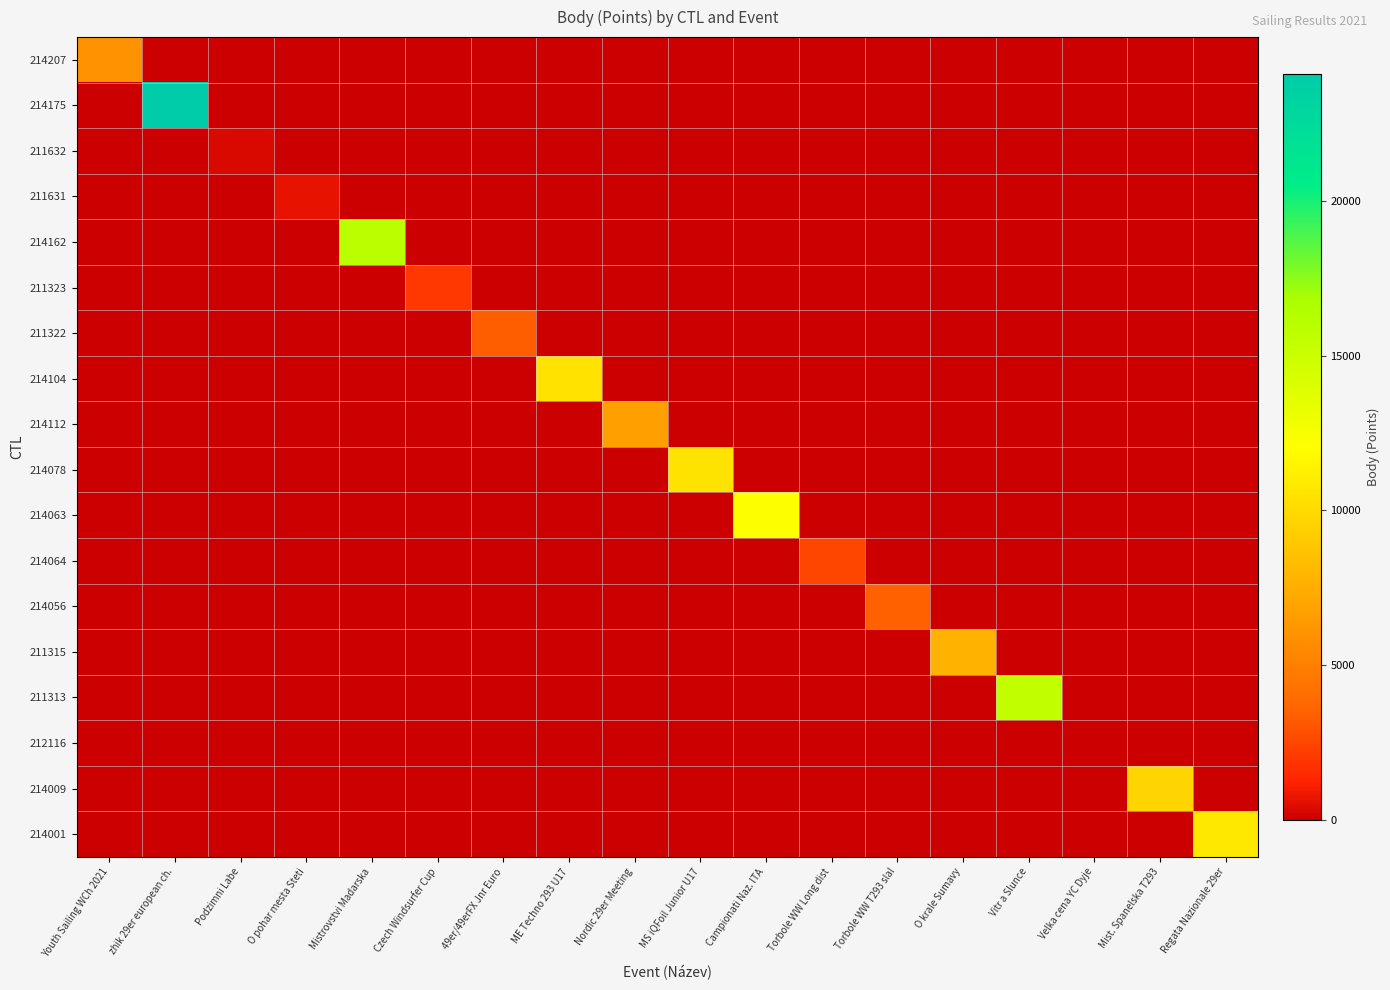

Reading right to left, extract all data points from this chart.

214207: Regata Nazionale 29er=0	Mist. Spanelska T293=0	Velka cena YC Dyje=0	Vitr a Slunce=0	O krale Sumavy=0	Torbole WW T293 slal=0	Torbole WW Long dist=0	Campionati Naz. ITA=0	MS iQFoil Junior U17=0	Nordic 29er Meeting=0	ME Techno 293 U17=0	49er/49erFX Jnr Euro=0	Czech Windsurfer Cup=0	Mistrovstvi Madarska=0	O pohar mesta Steti=0	Podzimni Labe=0	zhik 29er european ch.=0	Youth Sailing WCh 2021=6018
214175: Regata Nazionale 29er=0	Mist. Spanelska T293=0	Velka cena YC Dyje=0	Vitr a Slunce=0	O krale Sumavy=0	Torbole WW T293 slal=0	Torbole WW Long dist=0	Campionati Naz. ITA=0	MS iQFoil Junior U17=0	Nordic 29er Meeting=0	ME Techno 293 U17=0	49er/49erFX Jnr Euro=0	Czech Windsurfer Cup=0	Mistrovstvi Madarska=0	O pohar mesta Steti=0	Podzimni Labe=0	zhik 29er european ch.=24098	Youth Sailing WCh 2021=0
211632: Regata Nazionale 29er=0	Mist. Spanelska T293=0	Velka cena YC Dyje=0	Vitr a Slunce=0	O krale Sumavy=0	Torbole WW T293 slal=0	Torbole WW Long dist=0	Campionati Naz. ITA=0	MS iQFoil Junior U17=0	Nordic 29er Meeting=0	ME Techno 293 U17=0	49er/49erFX Jnr Euro=0	Czech Windsurfer Cup=0	Mistrovstvi Madarska=0	O pohar mesta Steti=0	Podzimni Labe=336	zhik 29er european ch.=0	Youth Sailing WCh 2021=0
211631: Regata Nazionale 29er=0	Mist. Spanelska T293=0	Velka cena YC Dyje=0	Vitr a Slunce=0	O krale Sumavy=0	Torbole WW T293 slal=0	Torbole WW Long dist=0	Campionati Naz. ITA=0	MS iQFoil Junior U17=0	Nordic 29er Meeting=0	ME Techno 293 U17=0	49er/49erFX Jnr Euro=0	Czech Windsurfer Cup=0	Mistrovstvi Madarska=0	O pohar mesta Steti=688	Podzimni Labe=0	zhik 29er european ch.=0	Youth Sailing WCh 2021=0
214162: Regata Nazionale 29er=0	Mist. Spanelska T293=0	Velka cena YC Dyje=0	Vitr a Slunce=0	O krale Sumavy=0	Torbole WW T293 slal=0	Torbole WW Long dist=0	Campionati Naz. ITA=0	MS iQFoil Junior U17=0	Nordic 29er Meeting=0	ME Techno 293 U17=0	49er/49erFX Jnr Euro=0	Czech Windsurfer Cup=0	Mistrovstvi Madarska=15977	O pohar mesta Steti=0	Podzimni Labe=0	zhik 29er european ch.=0	Youth Sailing WCh 2021=0
211323: Regata Nazionale 29er=0	Mist. Spanelska T293=0	Velka cena YC Dyje=0	Vitr a Slunce=0	O krale Sumavy=0	Torbole WW T293 slal=0	Torbole WW Long dist=0	Campionati Naz. ITA=0	MS iQFoil Junior U17=0	Nordic 29er Meeting=0	ME Techno 293 U17=0	49er/49erFX Jnr Euro=0	Czech Windsurfer Cup=1988	Mistrovstvi Madarska=0	O pohar mesta Steti=0	Podzimni Labe=0	zhik 29er european ch.=0	Youth Sailing WCh 2021=0
211322: Regata Nazionale 29er=0	Mist. Spanelska T293=0	Velka cena YC Dyje=0	Vitr a Slunce=0	O krale Sumavy=0	Torbole WW T293 slal=0	Torbole WW Long dist=0	Campionati Naz. ITA=0	MS iQFoil Junior U17=0	Nordic 29er Meeting=0	ME Techno 293 U17=0	49er/49erFX Jnr Euro=3387	Czech Windsurfer Cup=0	Mistrovstvi Madarska=0	O pohar mesta Steti=0	Podzimni Labe=0	zhik 29er european ch.=0	Youth Sailing WCh 2021=0
214104: Regata Nazionale 29er=0	Mist. Spanelska T293=0	Velka cena YC Dyje=0	Vitr a Slunce=0	O krale Sumavy=0	Torbole WW T293 slal=0	Torbole WW Long dist=0	Campionati Naz. ITA=0	MS iQFoil Junior U17=0	Nordic 29er Meeting=0	ME Techno 293 U17=10406	49er/49erFX Jnr Euro=0	Czech Windsurfer Cup=0	Mistrovstvi Madarska=0	O pohar mesta Steti=0	Podzimni Labe=0	zhik 29er european ch.=0	Youth Sailing WCh 2021=0
214112: Regata Nazionale 29er=0	Mist. Spanelska T293=0	Velka cena YC Dyje=0	Vitr a Slunce=0	O krale Sumavy=0	Torbole WW T293 slal=0	Torbole WW Long dist=0	Campionati Naz. ITA=0	MS iQFoil Junior U17=0	Nordic 29er Meeting=6683	ME Techno 293 U17=0	49er/49erFX Jnr Euro=0	Czech Windsurfer Cup=0	Mistrovstvi Madarska=0	O pohar mesta Steti=0	Podzimni Labe=0	zhik 29er european ch.=0	Youth Sailing WCh 2021=0
214078: Regata Nazionale 29er=0	Mist. Spanelska T293=0	Velka cena YC Dyje=0	Vitr a Slunce=0	O krale Sumavy=0	Torbole WW T293 slal=0	Torbole WW Long dist=0	Campionati Naz. ITA=0	MS iQFoil Junior U17=10511	Nordic 29er Meeting=0	ME Techno 293 U17=0	49er/49erFX Jnr Euro=0	Czech Windsurfer Cup=0	Mistrovstvi Madarska=0	O pohar mesta Steti=0	Podzimni Labe=0	zhik 29er european ch.=0	Youth Sailing WCh 2021=0
214063: Regata Nazionale 29er=0	Mist. Spanelska T293=0	Velka cena YC Dyje=0	Vitr a Slunce=0	O krale Sumavy=0	Torbole WW T293 slal=0	Torbole WW Long dist=0	Campionati Naz. ITA=12114	MS iQFoil Junior U17=0	Nordic 29er Meeting=0	ME Techno 293 U17=0	49er/49erFX Jnr Euro=0	Czech Windsurfer Cup=0	Mistrovstvi Madarska=0	O pohar mesta Steti=0	Podzimni Labe=0	zhik 29er european ch.=0	Youth Sailing WCh 2021=0
214064: Regata Nazionale 29er=0	Mist. Spanelska T293=0	Velka cena YC Dyje=0	Vitr a Slunce=0	O krale Sumavy=0	Torbole WW T293 slal=0	Torbole WW Long dist=2522	Campionati Naz. ITA=0	MS iQFoil Junior U17=0	Nordic 29er Meeting=0	ME Techno 293 U17=0	49er/49erFX Jnr Euro=0	Czech Windsurfer Cup=0	Mistrovstvi Madarska=0	O pohar mesta Steti=0	Podzimni Labe=0	zhik 29er european ch.=0	Youth Sailing WCh 2021=0
214056: Regata Nazionale 29er=0	Mist. Spanelska T293=0	Velka cena YC Dyje=0	Vitr a Slunce=0	O krale Sumavy=0	Torbole WW T293 slal=3456	Torbole WW Long dist=0	Campionati Naz. ITA=0	MS iQFoil Junior U17=0	Nordic 29er Meeting=0	ME Techno 293 U17=0	49er/49erFX Jnr Euro=0	Czech Windsurfer Cup=0	Mistrovstvi Madarska=0	O pohar mesta Steti=0	Podzimni Labe=0	zhik 29er european ch.=0	Youth Sailing WCh 2021=0
211315: Regata Nazionale 29er=0	Mist. Spanelska T293=0	Velka cena YC Dyje=0	Vitr a Slunce=0	O krale Sumavy=7707	Torbole WW T293 slal=0	Torbole WW Long dist=0	Campionati Naz. ITA=0	MS iQFoil Junior U17=0	Nordic 29er Meeting=0	ME Techno 293 U17=0	49er/49erFX Jnr Euro=0	Czech Windsurfer Cup=0	Mistrovstvi Madarska=0	O pohar mesta Steti=0	Podzimni Labe=0	zhik 29er european ch.=0	Youth Sailing WCh 2021=0
211313: Regata Nazionale 29er=0	Mist. Spanelska T293=0	Velka cena YC Dyje=0	Vitr a Slunce=15496	O krale Sumavy=0	Torbole WW T293 slal=0	Torbole WW Long dist=0	Campionati Naz. ITA=0	MS iQFoil Junior U17=0	Nordic 29er Meeting=0	ME Techno 293 U17=0	49er/49erFX Jnr Euro=0	Czech Windsurfer Cup=0	Mistrovstvi Madarska=0	O pohar mesta Steti=0	Podzimni Labe=0	zhik 29er european ch.=0	Youth Sailing WCh 2021=0
212116: Regata Nazionale 29er=0	Mist. Spanelska T293=0	Velka cena YC Dyje=0	Vitr a Slunce=0	O krale Sumavy=0	Torbole WW T293 slal=0	Torbole WW Long dist=0	Campionati Naz. ITA=0	MS iQFoil Junior U17=0	Nordic 29er Meeting=0	ME Techno 293 U17=0	49er/49erFX Jnr Euro=0	Czech Windsurfer Cup=0	Mistrovstvi Madarska=0	O pohar mesta Steti=0	Podzimni Labe=0	zhik 29er european ch.=0	Youth Sailing WCh 2021=0
214009: Regata Nazionale 29er=0	Mist. Spanelska T293=9703	Velka cena YC Dyje=0	Vitr a Slunce=0	O krale Sumavy=0	Torbole WW T293 slal=0	Torbole WW Long dist=0	Campionati Naz. ITA=0	MS iQFoil Junior U17=0	Nordic 29er Meeting=0	ME Techno 293 U17=0	49er/49erFX Jnr Euro=0	Czech Windsurfer Cup=0	Mistrovstvi Madarska=0	O pohar mesta Steti=0	Podzimni Labe=0	zhik 29er european ch.=0	Youth Sailing WCh 2021=0
214001: Regata Nazionale 29er=10741	Mist. Spanelska T293=0	Velka cena YC Dyje=0	Vitr a Slunce=0	O krale Sumavy=0	Torbole WW T293 slal=0	Torbole WW Long dist=0	Campionati Naz. ITA=0	MS iQFoil Junior U17=0	Nordic 29er Meeting=0	ME Techno 293 U17=0	49er/49erFX Jnr Euro=0	Czech Windsurfer Cup=0	Mistrovstvi Madarska=0	O pohar mesta Steti=0	Podzimni Labe=0	zhik 29er european ch.=0	Youth Sailing WCh 2021=0